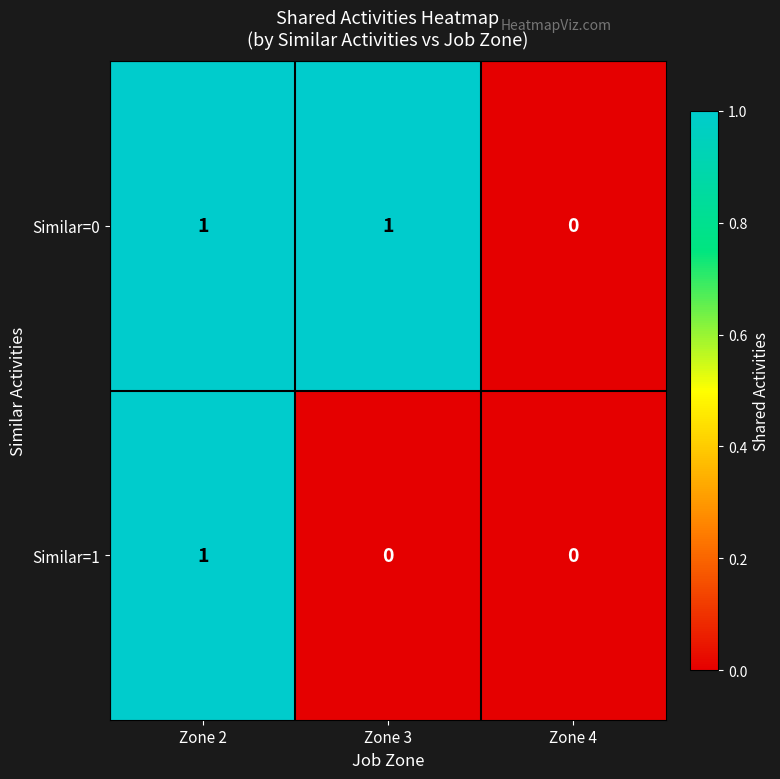

Count the number of data series in this chart.

2